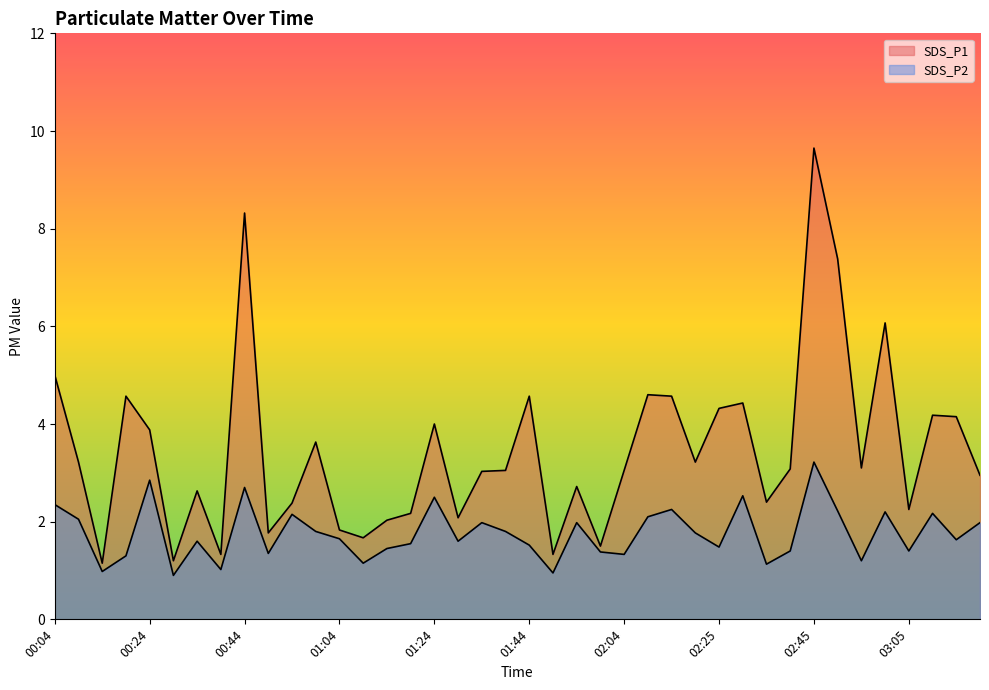

Is the value of SDS_P2 at 00:29 greater than the value of SDS_P1 at 01:59?

No